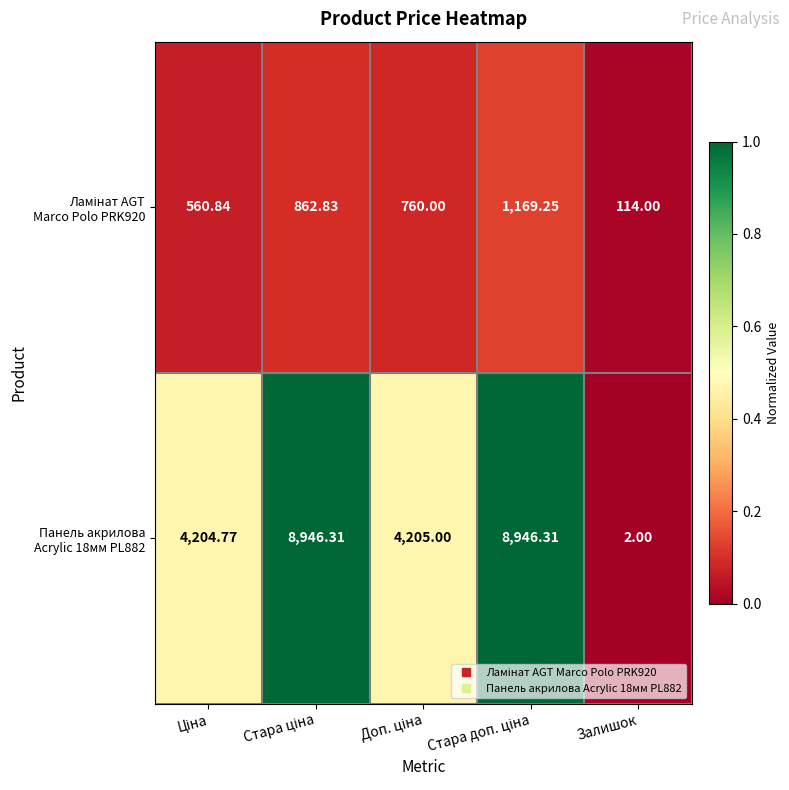

Which category has the lowest value across all series?

Залишок